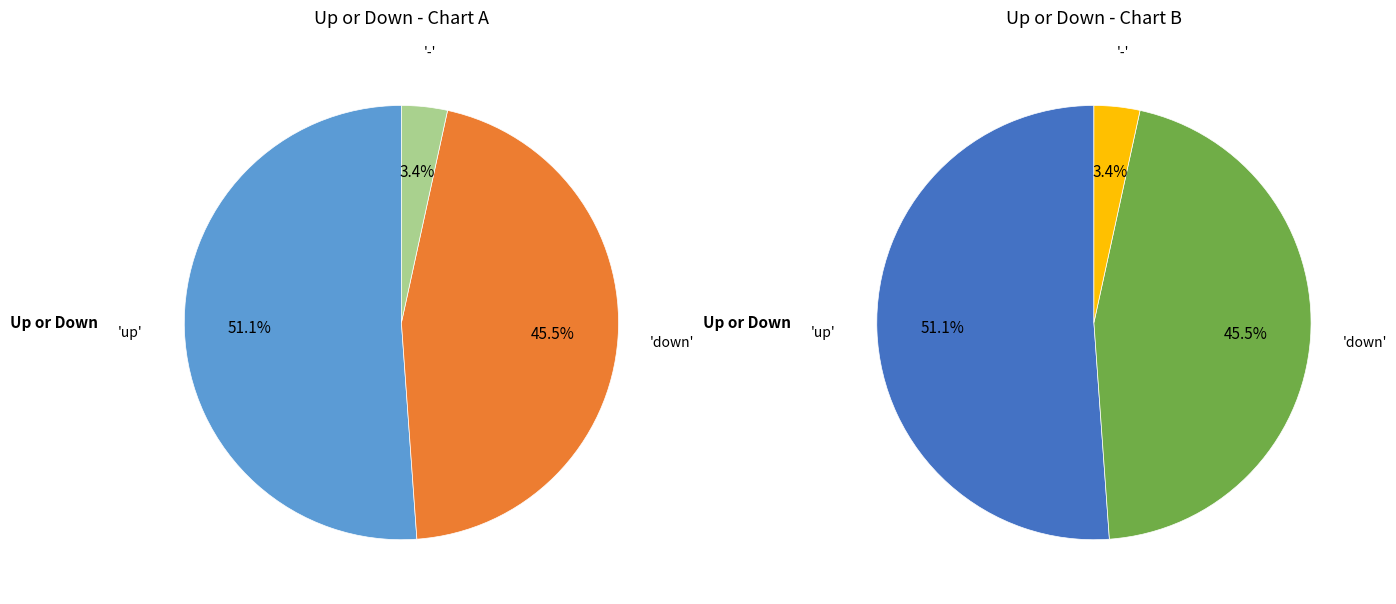

To the nearest percent, what is the difference between the up and - slice percentages?

48%